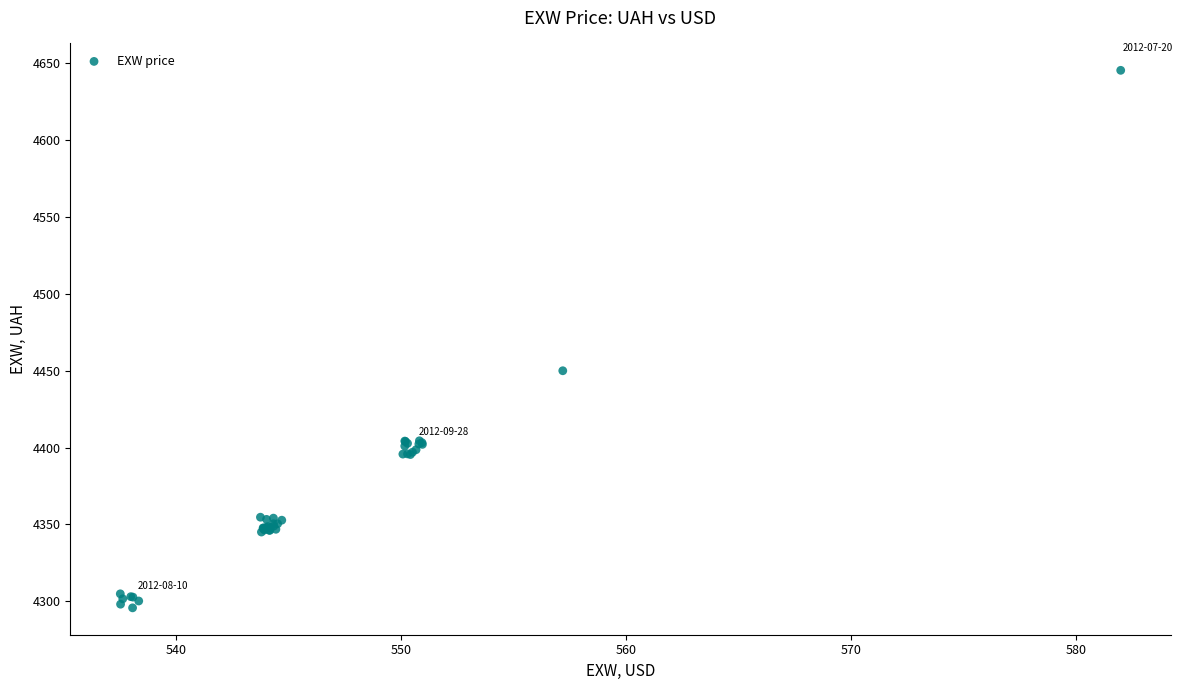

What Y value in the scatter plot is closest to 4470?

4450.0